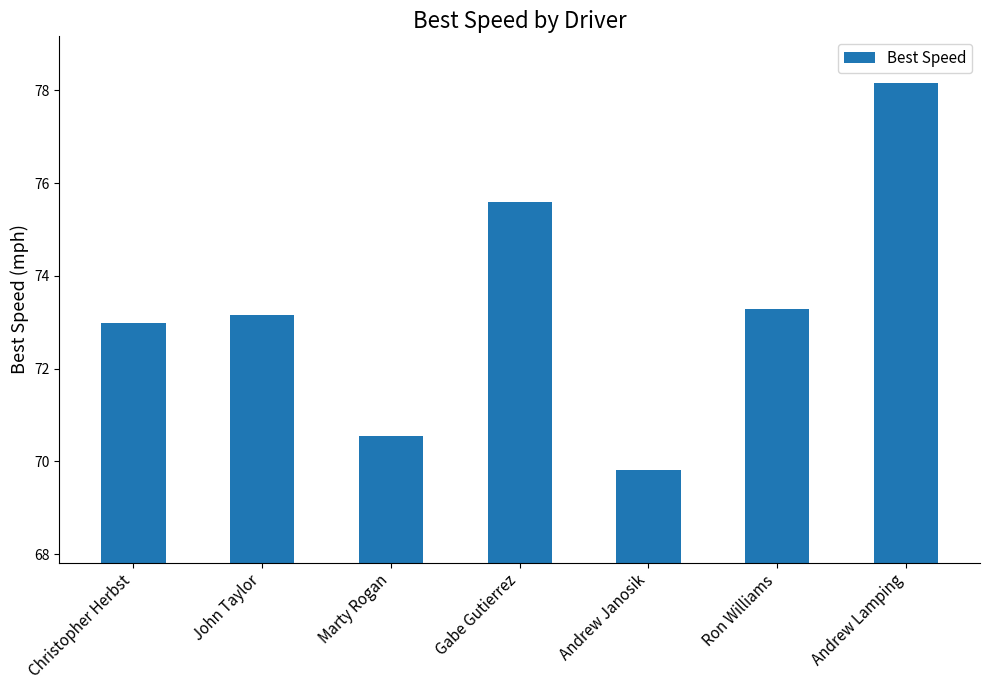

The value at Christopher Herbst is 73.0. True or false?

True